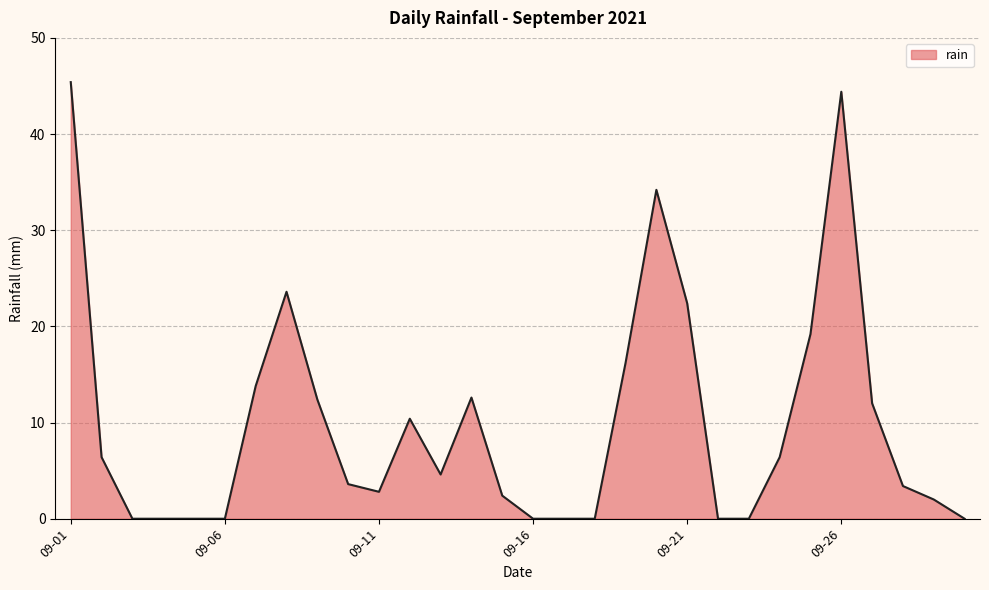

Reading left to right, what are all the values shown in this chart?

45.4	6.4	0.0	0.0	0.0	0.0	13.8	23.6	12.4	3.6	2.8	10.4	4.6	12.6	2.4	0.0	0.0	0.0	16.2	34.2	22.4	0.0	0.0	6.4	19.2	44.4	12.0	3.4	2.0	0.0